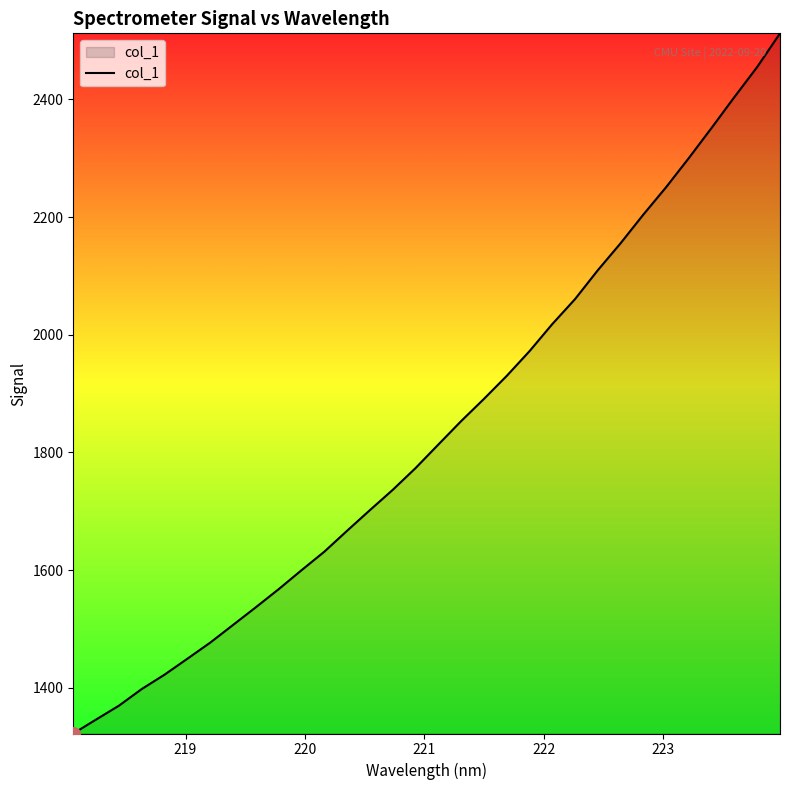

What is the maximum value shown in the chart?

2512.2